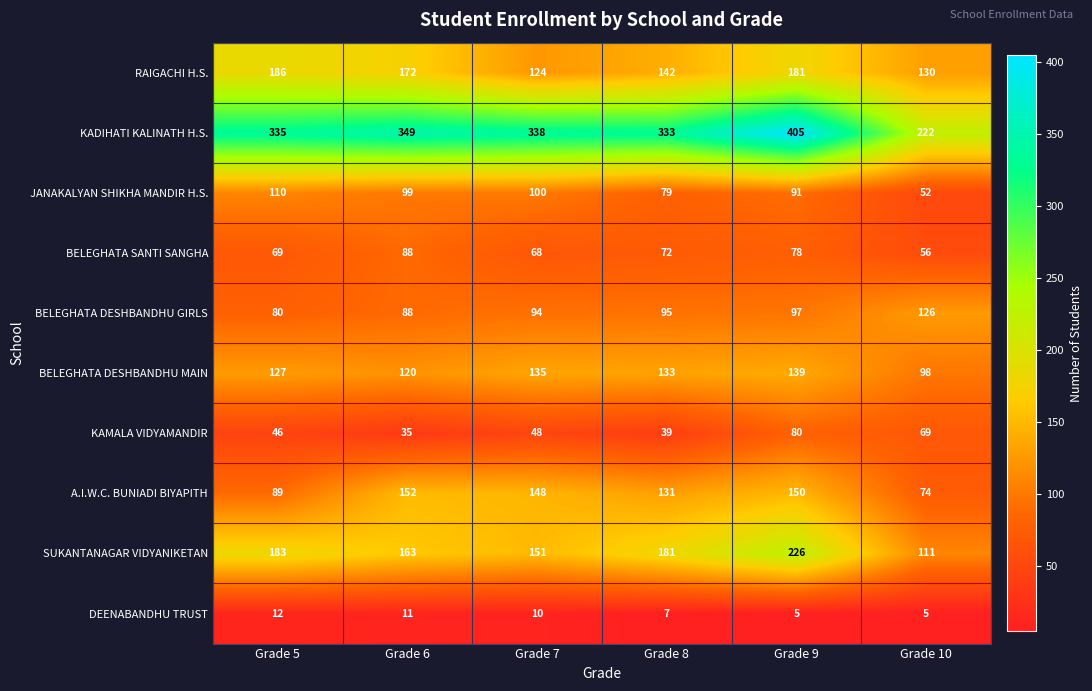

Rank the series by their maximum value, from highest to lowest.

KADIHATI KALINATH H.S., SUKANTANAGAR VIDYANIKETAN, RAIGACHI H.S., A.I.W.C. BUNIADI BIYAPITH, BELEGHATA DESHBANDHU MAIN, BELEGHATA DESHBANDHU GIRLS, JANAKALYAN SHIKHA MANDIR H.S., BELEGHATA SANTI SANGHA, KAMALA VIDYAMANDIR, DEENABANDHU TRUST